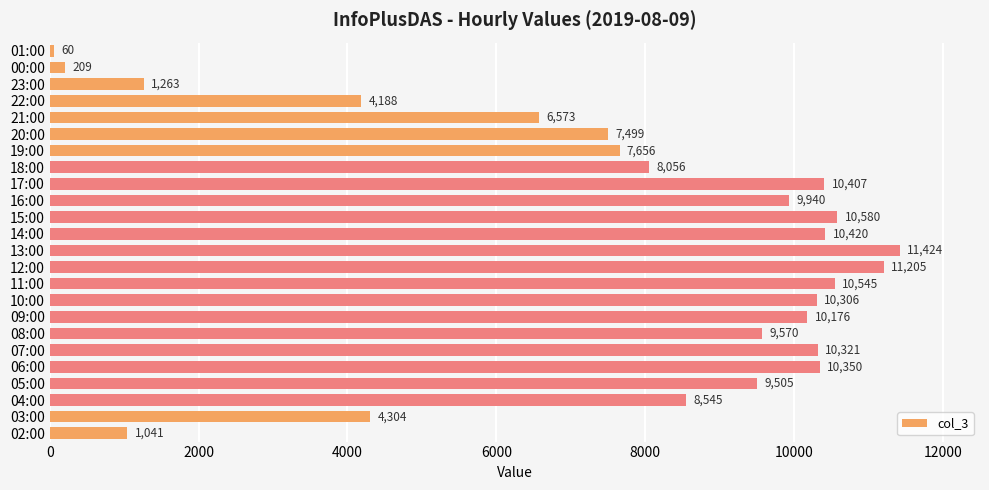

How many bars are there in total?

24